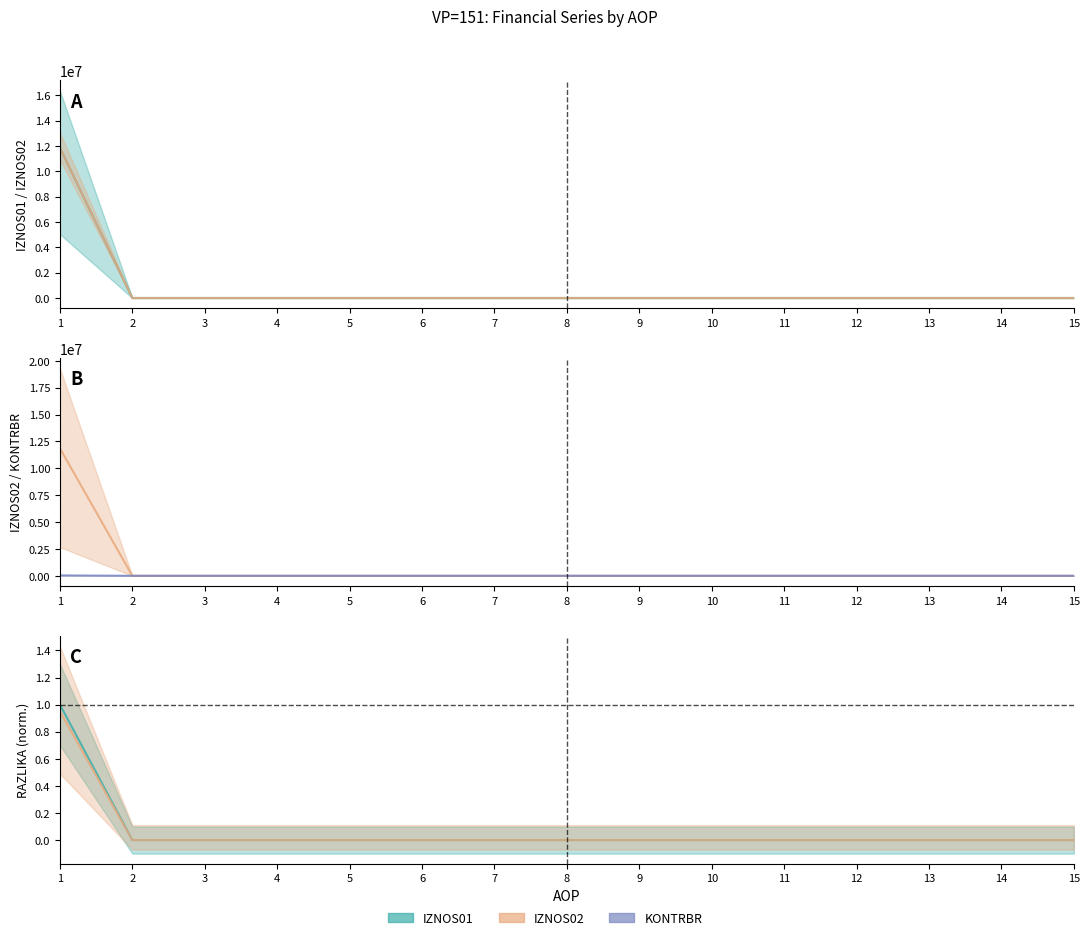

List the labels in order of RAZLIKA value, largest first.

1, 2, 3, 4, 5, 6, 7, 8, 9, 10, 11, 12, 13, 14, 15